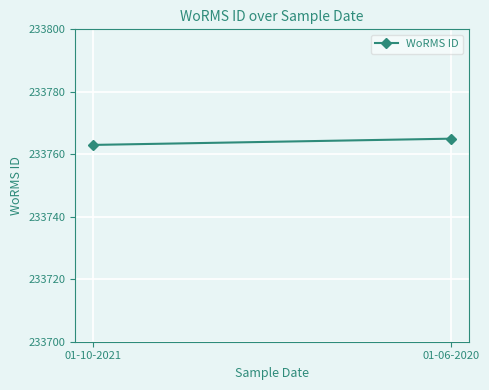

What is the difference between the values at 01-06-2020 and 01-10-2021?

2